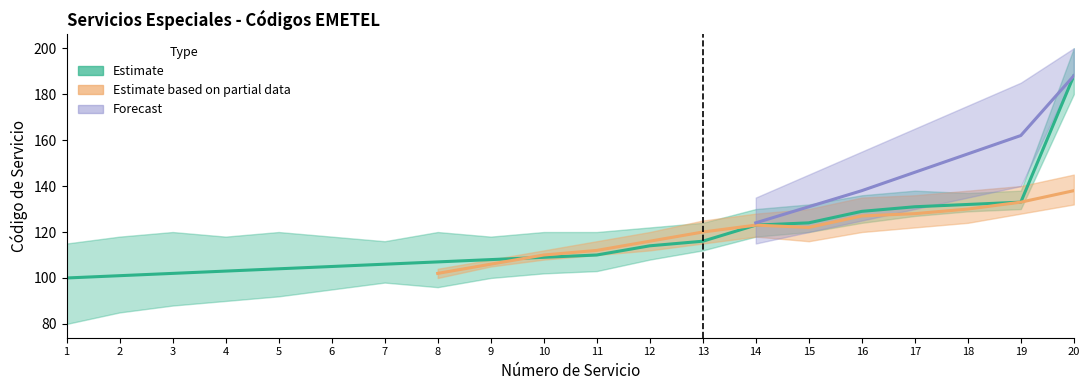

True or false: Estimate center and Estimate lower intersect in this chart.

False